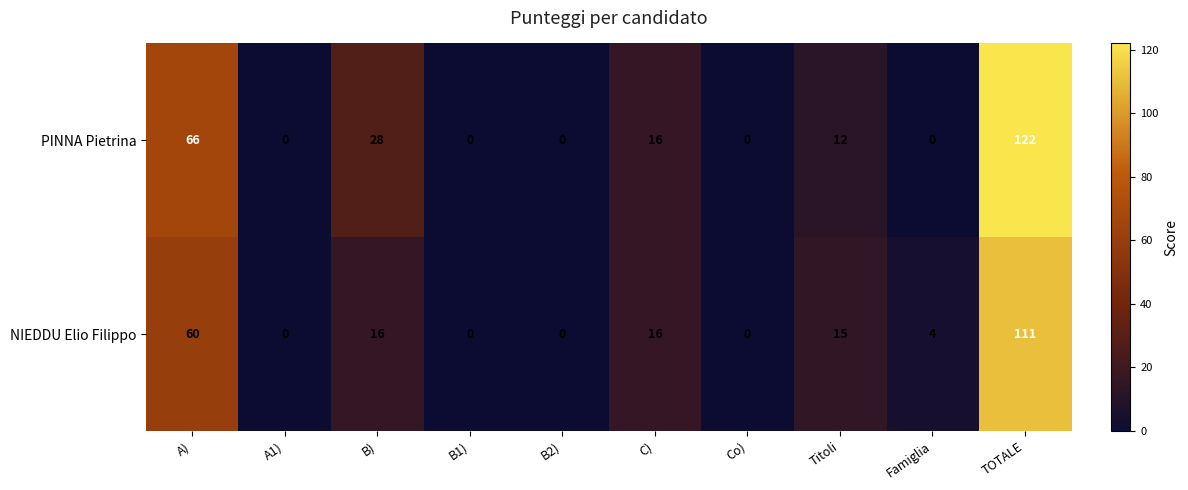

Reading right to left, transcribe all the data shown in this chart.

PINNA Pietrina: TOTALE=122	Famiglia=0	Titoli=12	Co)=0	C)=16	B2)=0	B1)=0	B)=28	A1)=0	A)=66
NIEDDU Elio Filippo: TOTALE=111	Famiglia=4	Titoli=15	Co)=0	C)=16	B2)=0	B1)=0	B)=16	A1)=0	A)=60